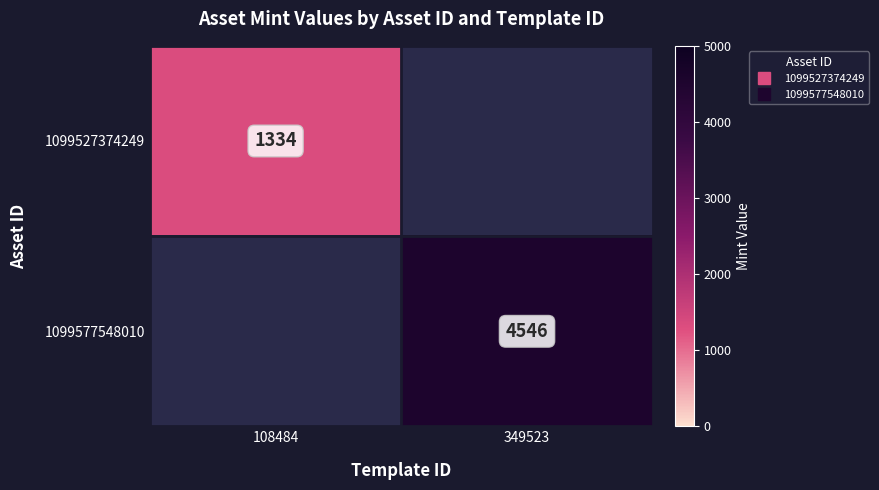

The 1099577548010 series shows 4546.0 at 349523. True or false?

True